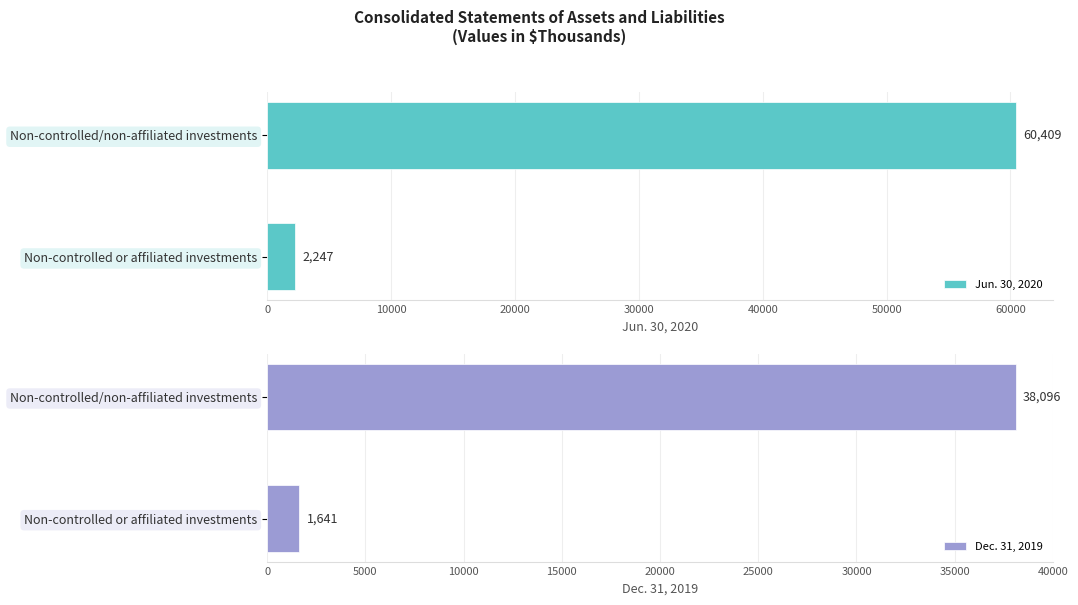

What are all the series names shown in the legend?

Jun. 30, 2020, Dec. 31, 2019